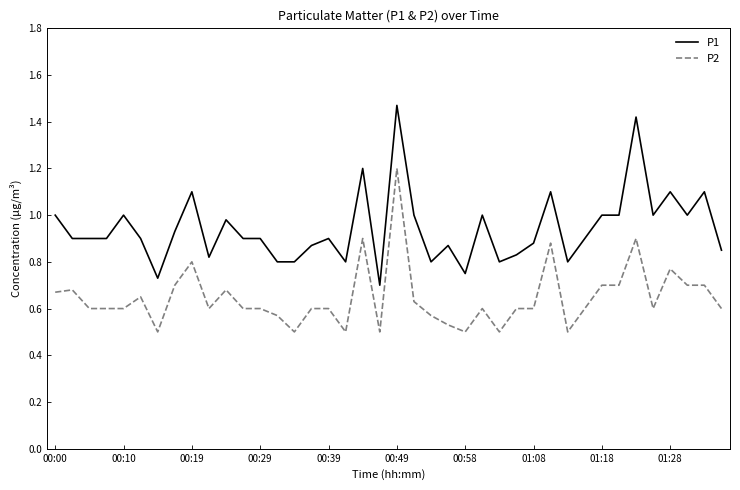

Rank the series by their average value, from lowest to highest.

P2, P1